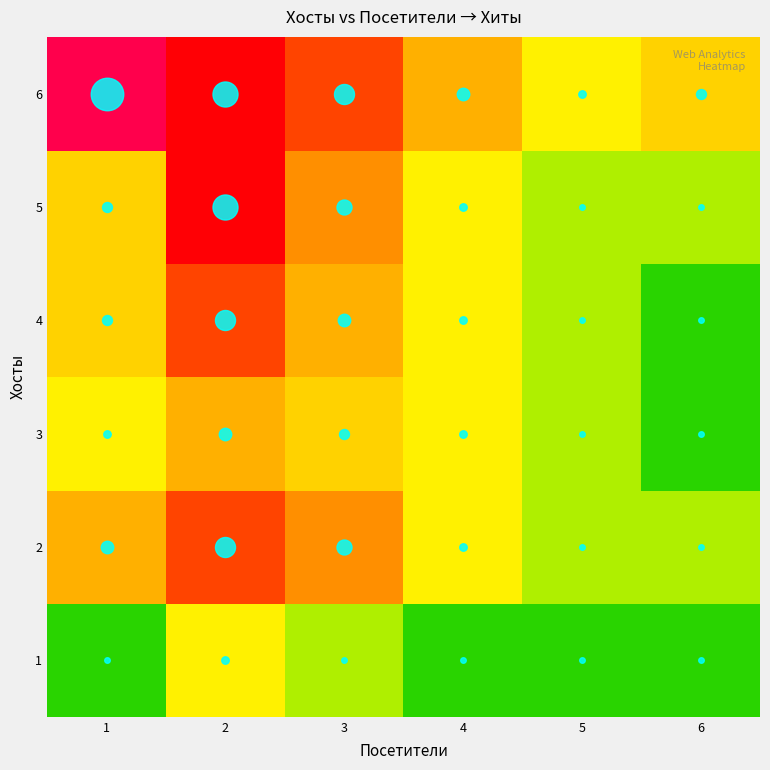

At which category does the chart reach its minimum across all series?

1